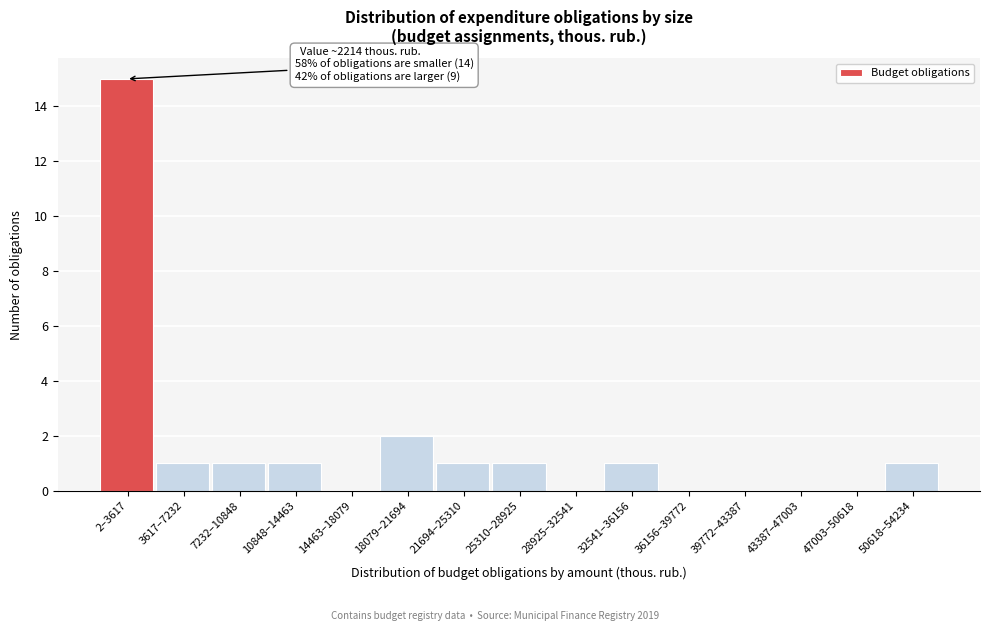

Reading right to left, extract all data points from this chart.

50618–54234=1	47003–50618=0	43387–47003=0	39772–43387=0	36156–39772=0	32541–36156=1	28925–32541=0	25310–28925=1	21694–25310=1	18079–21694=2	14463–18079=0	10848–14463=1	7232–10848=1	3617–7232=1	2–3617=15